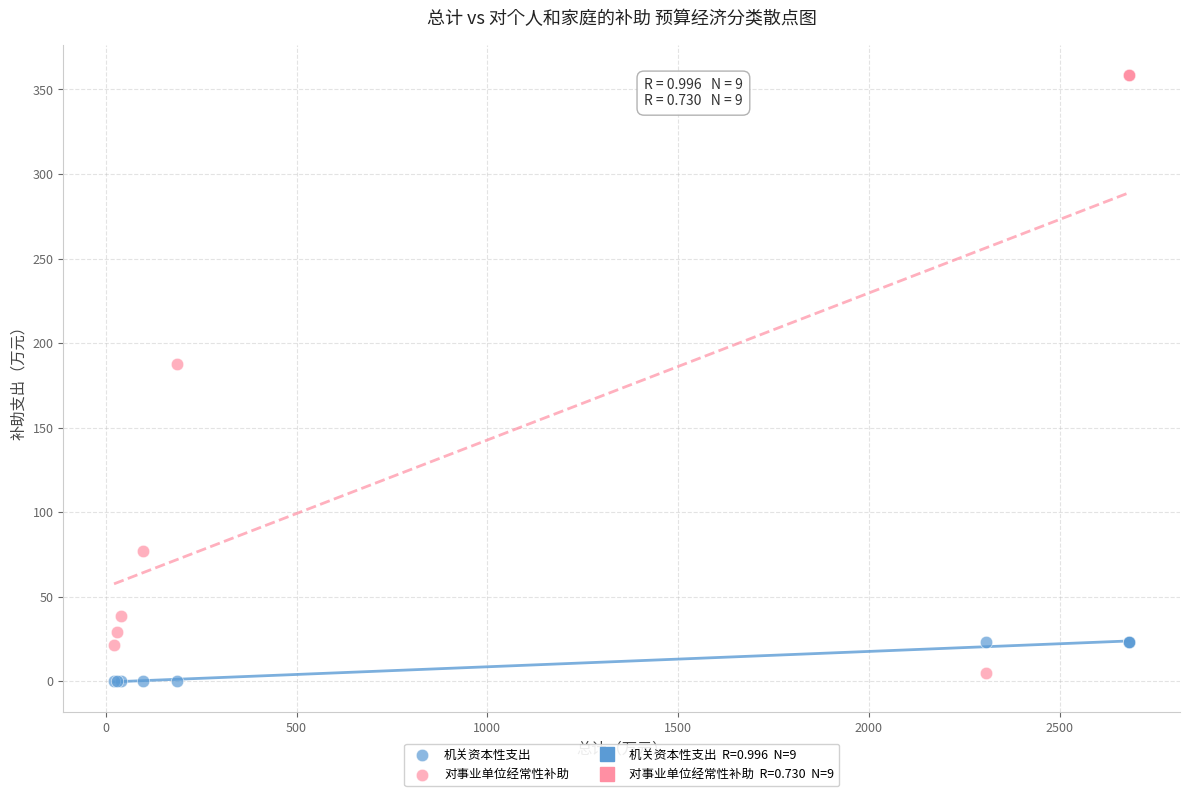

Which series contains the highest Y value?

对事业单位经常性补助